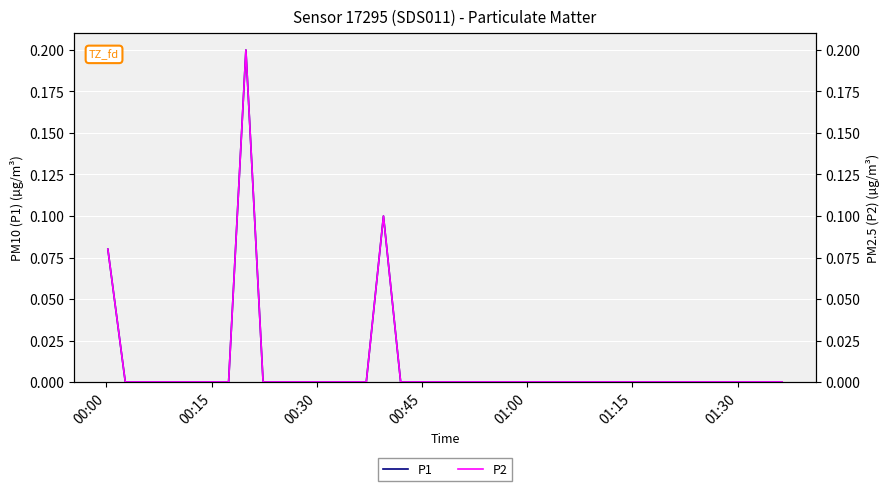

Reading right to left, transcribe all the data shown in this chart.

P1: 0.0	0.0	0.0	0.0	0.0	0.0	0.0	0.0	0.0	0.0	0.0	0.0	0.0	0.0	0.0	0.0	0.0	0.0	0.0	0.0	0.0	0.0	0.0	0.1	0.0	0.0	0.0	0.0	0.0	0.0	0.0	0.2	0.0	0.0	0.0	0.0	0.0	0.0	0.0	0.1
P2: 0.0	0.0	0.0	0.0	0.0	0.0	0.0	0.0	0.0	0.0	0.0	0.0	0.0	0.0	0.0	0.0	0.0	0.0	0.0	0.0	0.0	0.0	0.0	0.1	0.0	0.0	0.0	0.0	0.0	0.0	0.0	0.2	0.0	0.0	0.0	0.0	0.0	0.0	0.0	0.1